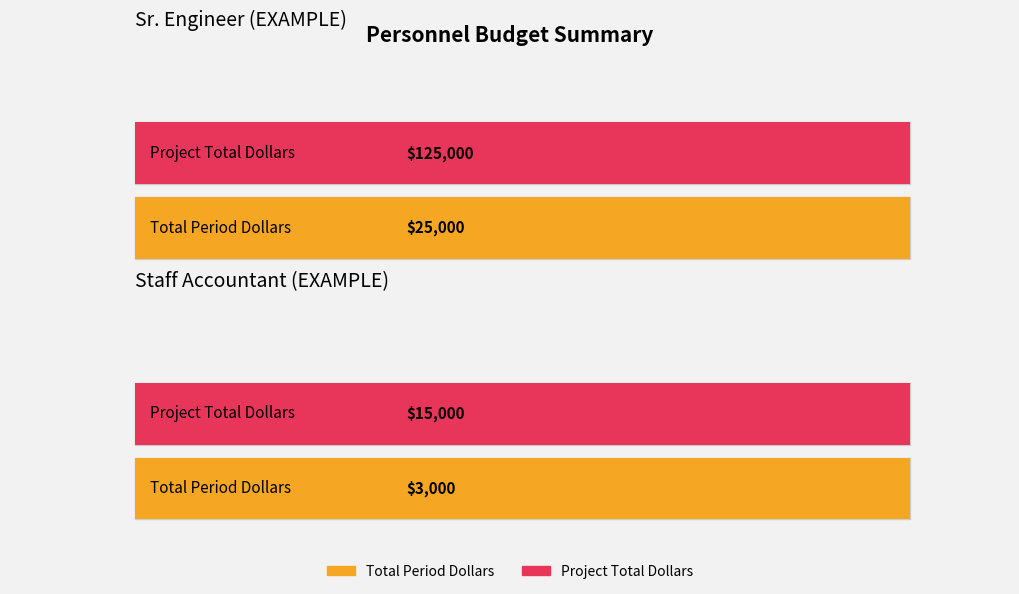

True or false: Staff Accountant (EXAMPLE) has a value of 3000 at Budget Period 3.

True